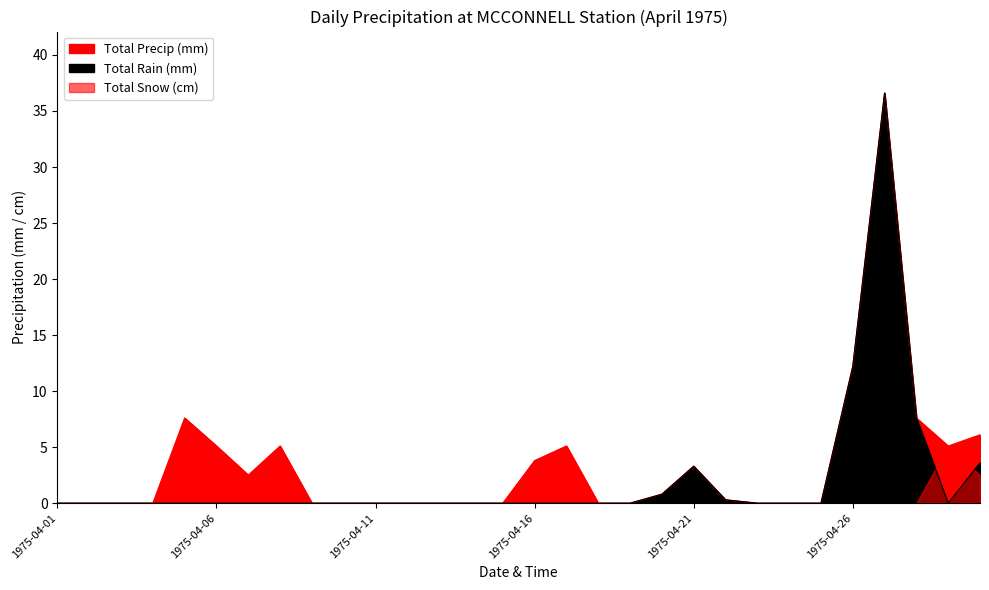

The value of Total Rain (mm) at 1975-04-01 is -16.4. True or false?

False